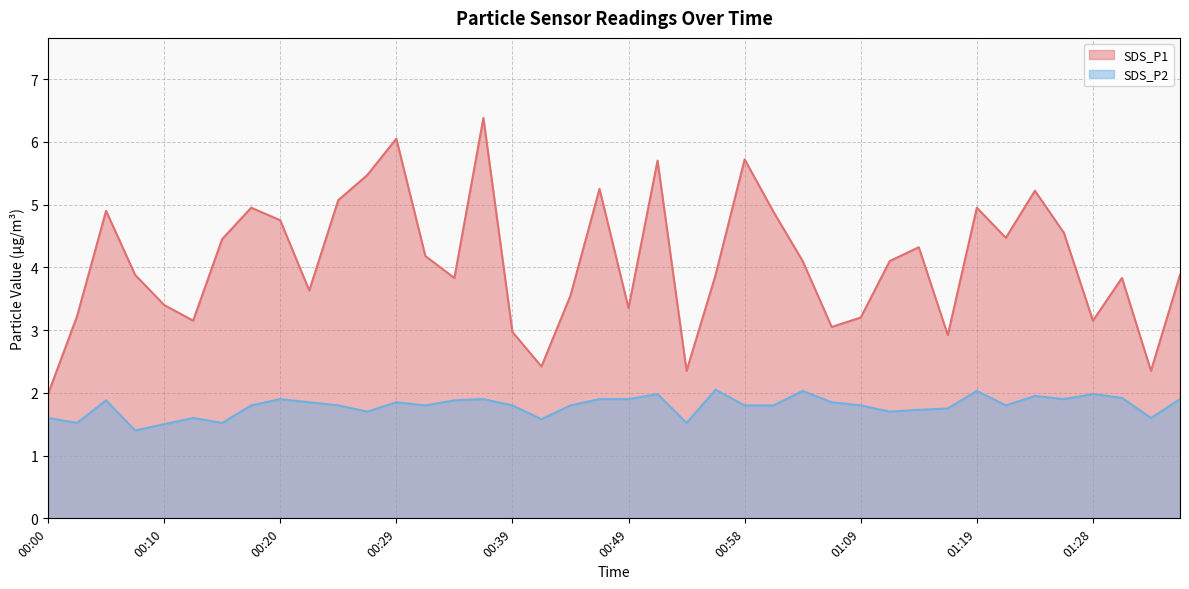

True or false: SDS_P2 and SDS_P1 cross at least once.

False